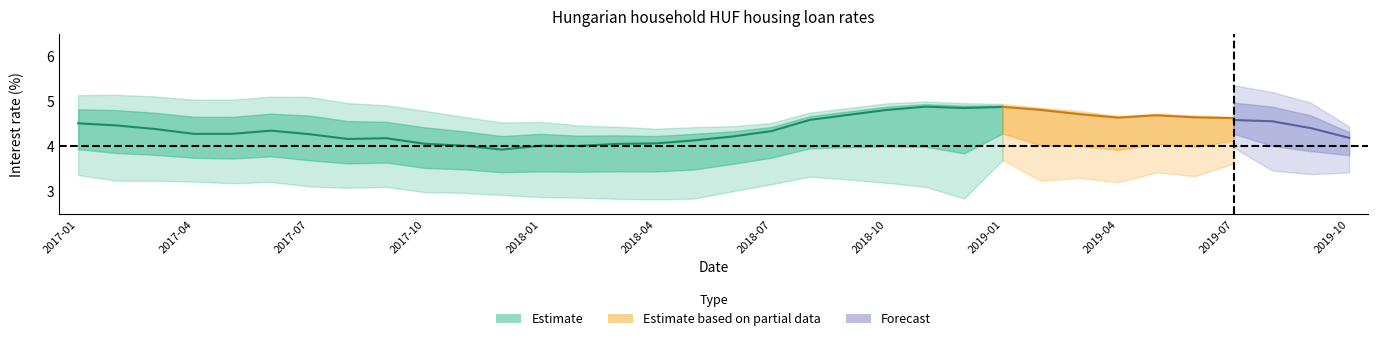

What position from the right is 2017-10?

25